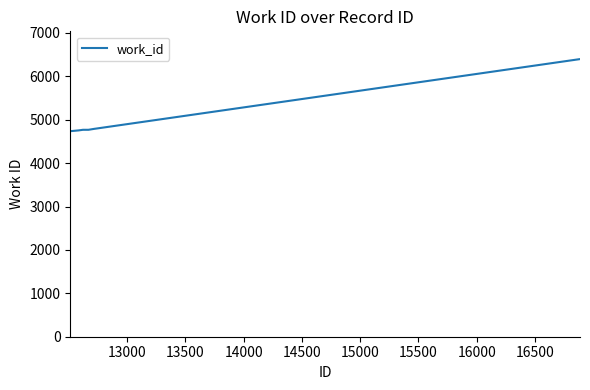

What is the maximum value shown in the chart?

6397